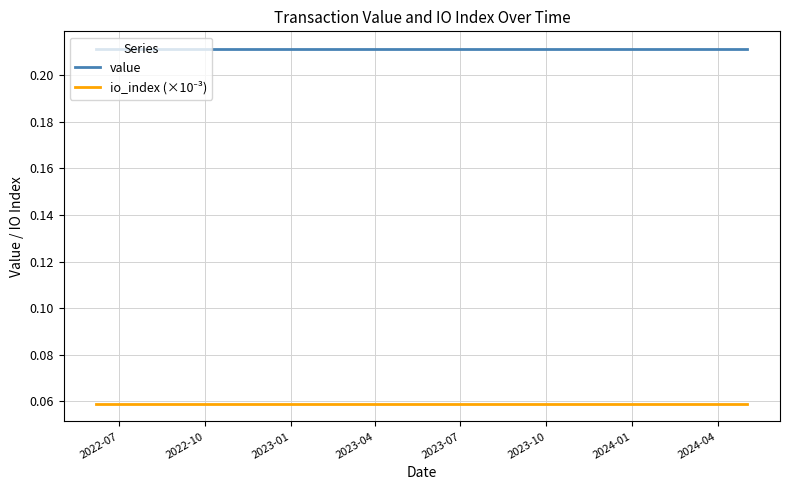

At how many categories does at least one series exceed 0?

24